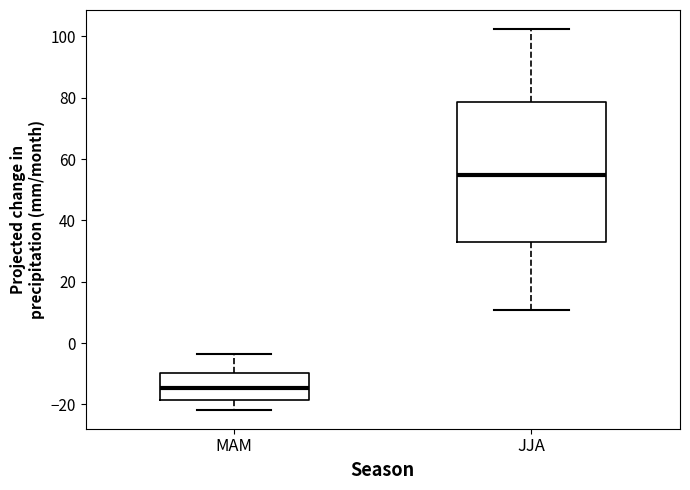

Reading left to right, transcribe this box plot: for each box, give where its median line is, the range the box spans, and where its two whiskers end, as read against the y-axis. The values are not printed on the chart, so give them approximately, as read against the axis.

MAM: median -14, box -18 to -10, whiskers -22 to -4
JJA: median 54, box 32 to 78, whiskers 10 to 102